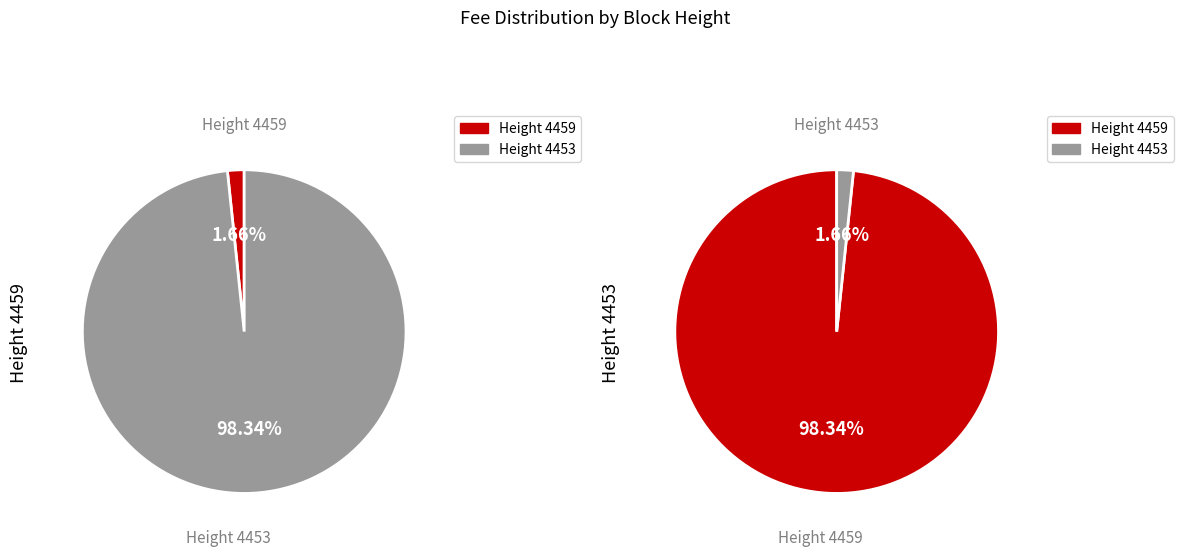

Rank the categories by value from lowest to highest.

4459, 4453